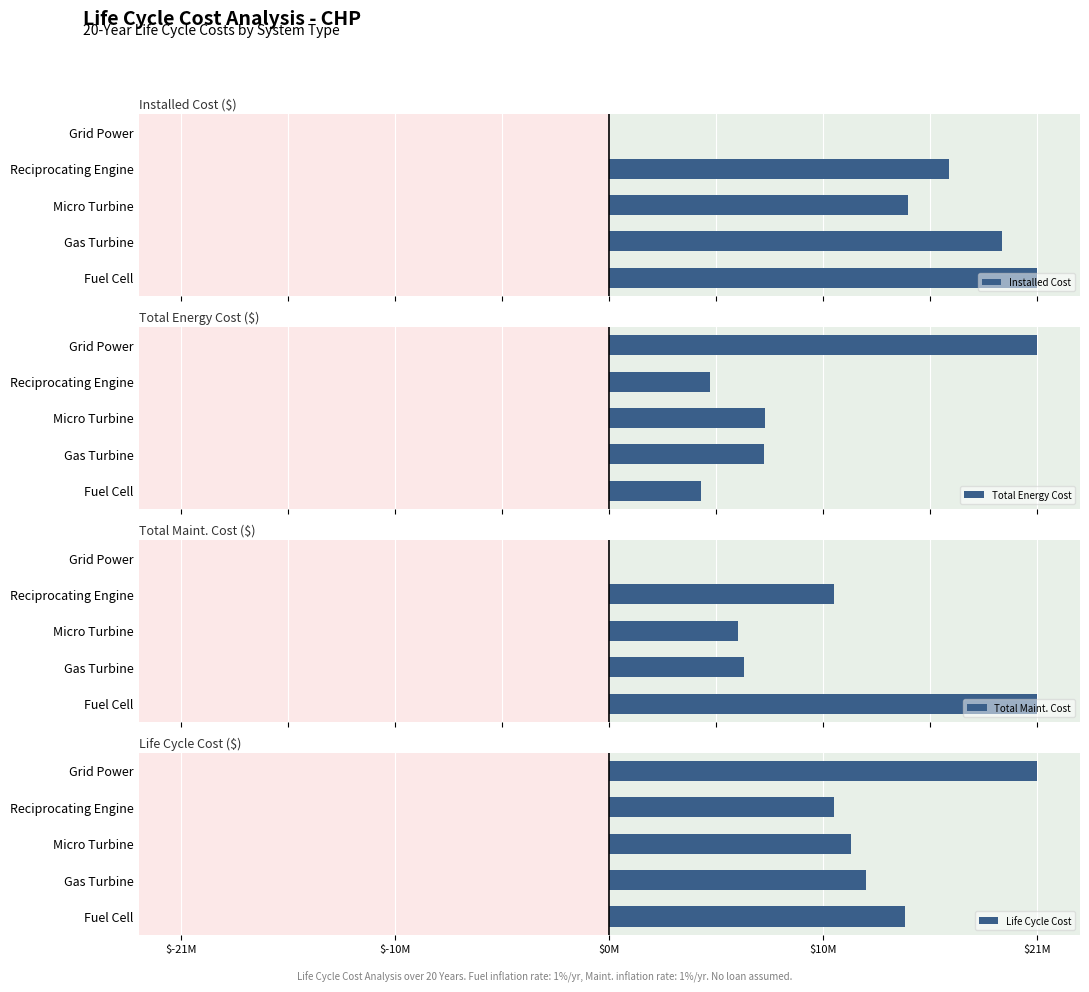

Does the chart contain any negative values?

No